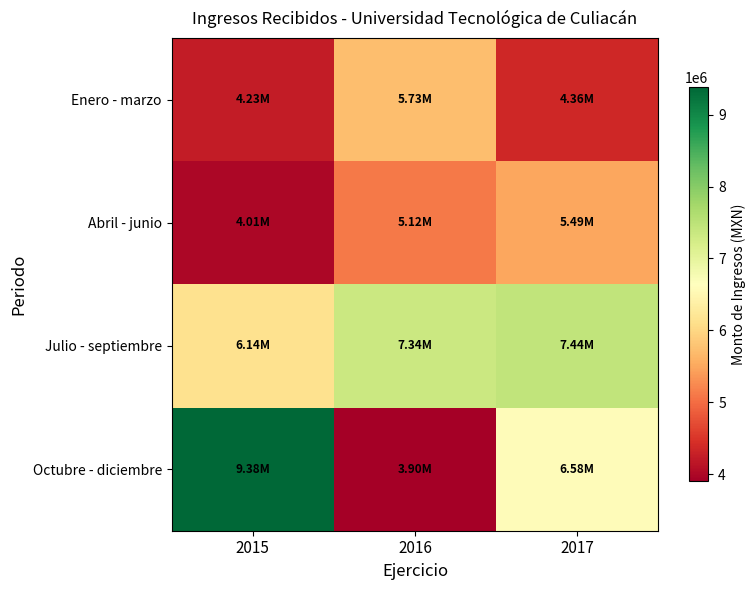

Rank the series at 2015 from lowest to highest value.

Abril - junio, Enero - marzo, Julio - septiembre, Octubre - diciembre